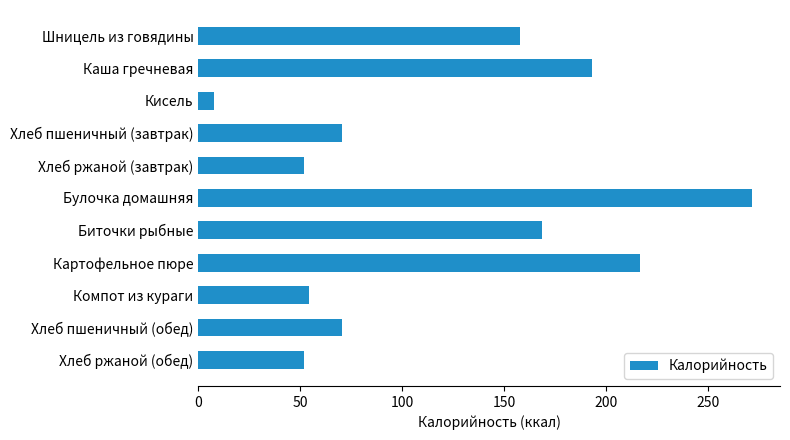

True or false: the data shows 193.4 at Каша гречневая.

True